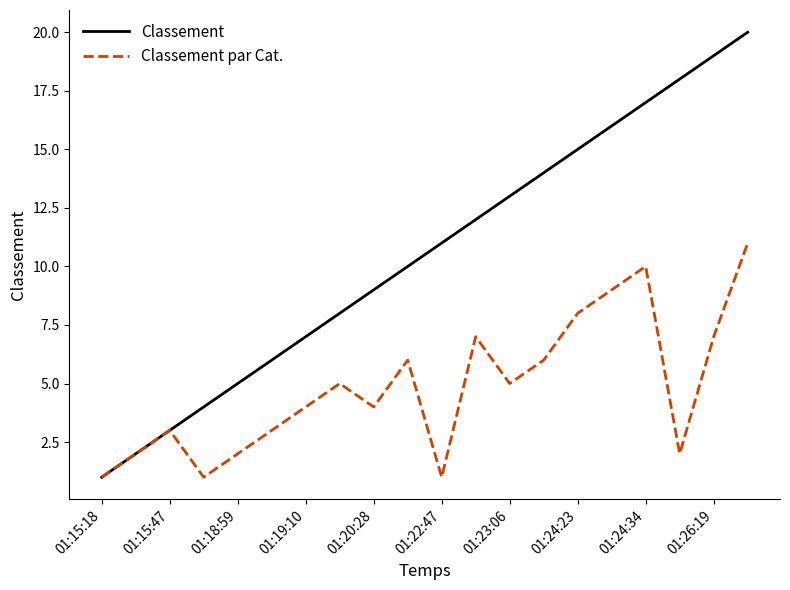

Reading right to left, transcribe all the data shown in this chart.

Classement: 20	19	18	17	16	15	14	13	12	11	10	9	8	7	6	5	4	3	2	1
Classement par Cat.: 11	7	2	10	9	8	6	5	7	1	6	4	5	4	3	2	1	3	2	1